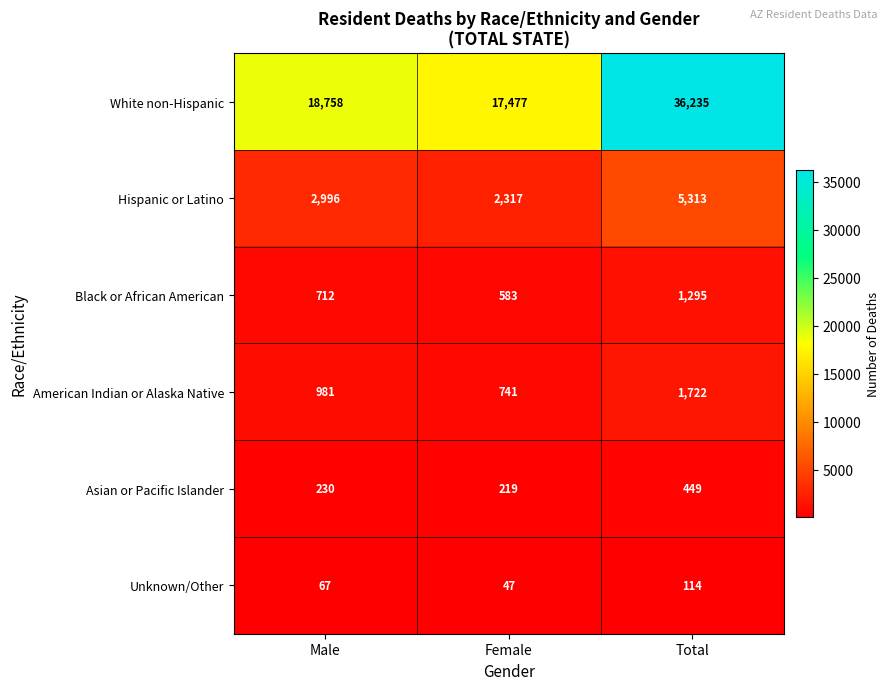

What is the smallest value displayed?

47